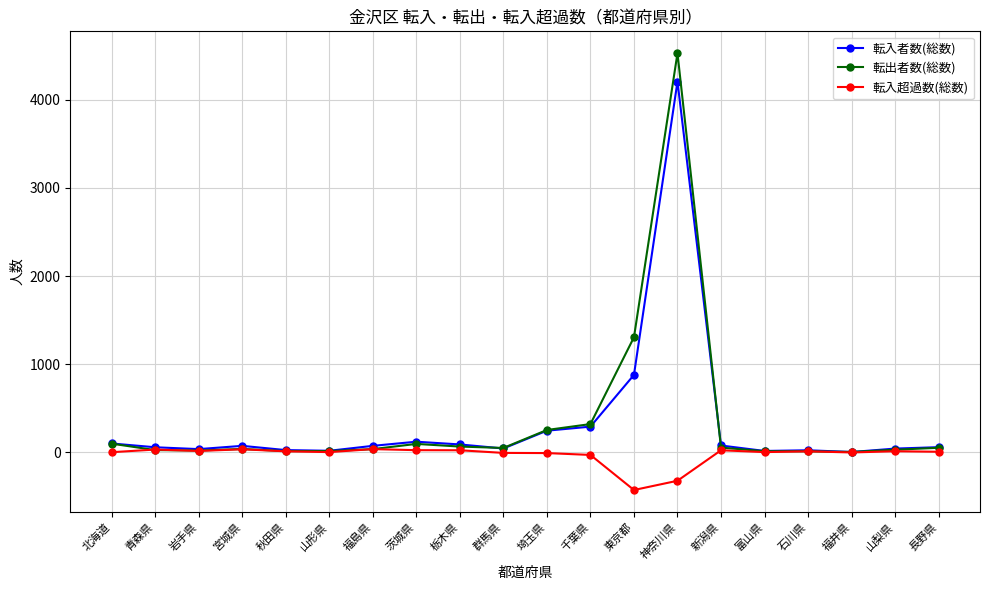

Is the value of 転入超過数(総数) at 茨城県 greater than the value of 転入者数(総数) at 福島県?

No